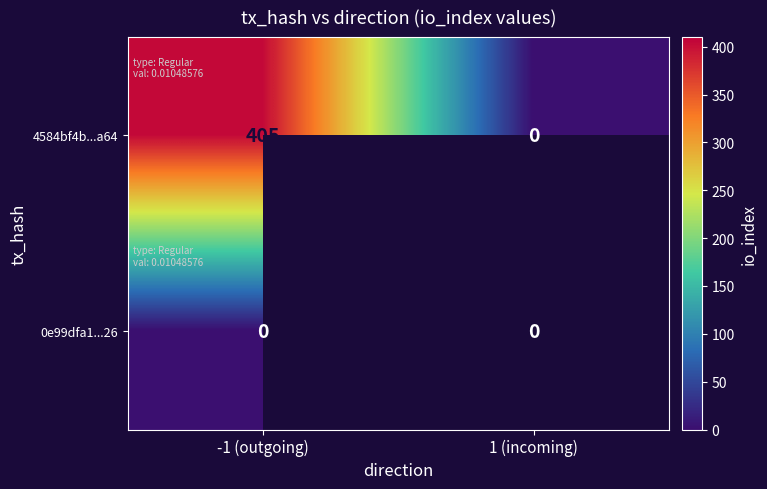

Is it true that 4584bf4b...a64 equals 715.6 at -1 (outgoing)?

False